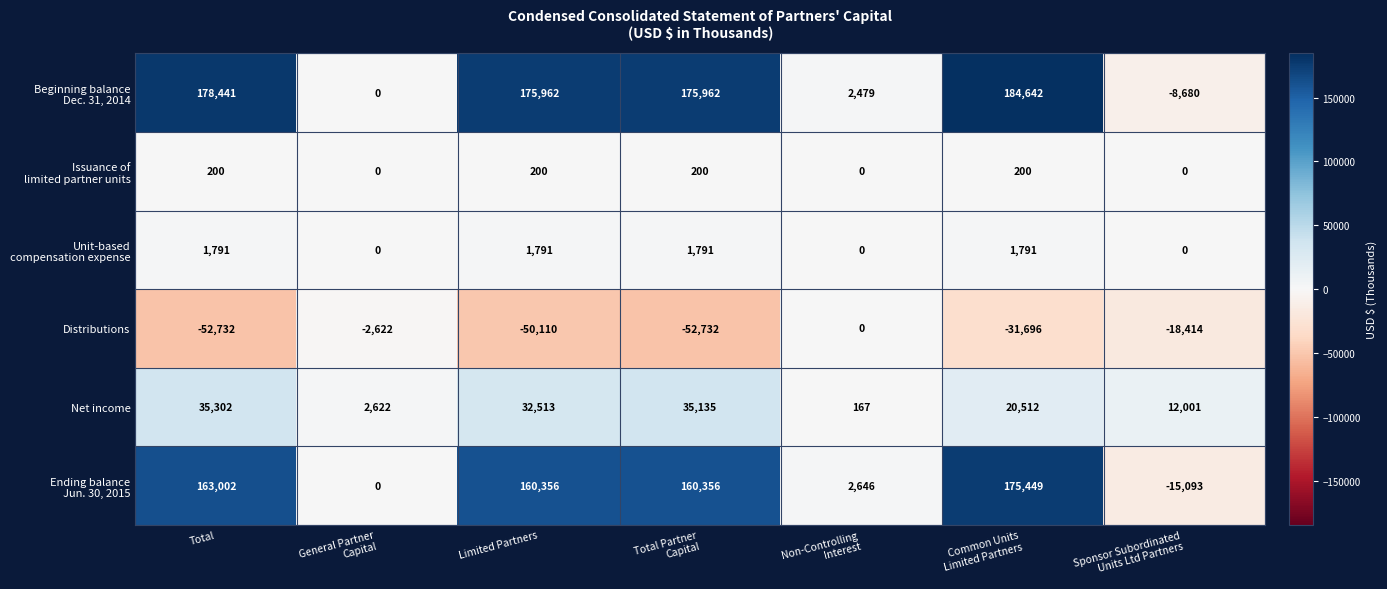

At how many categories does at least one series exceed 94413?

4